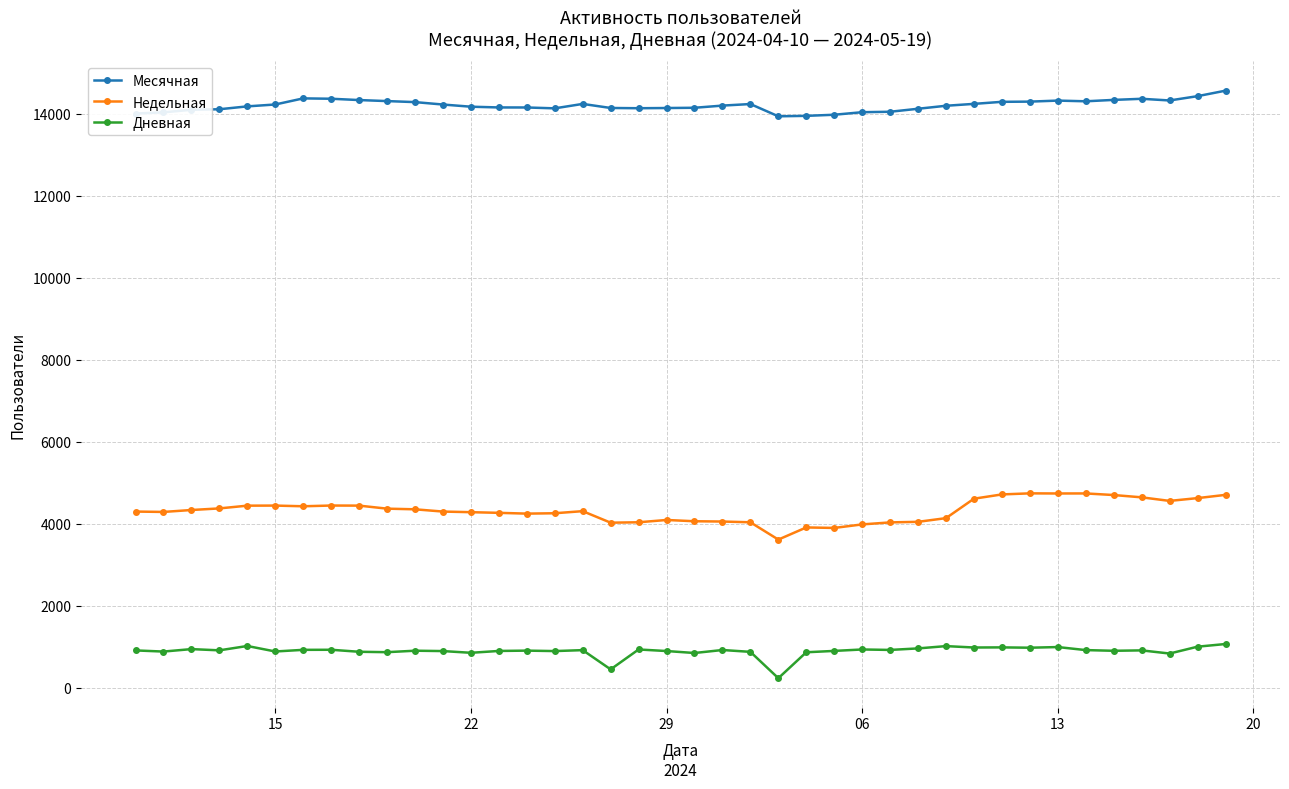

Which series has the largest total across all categories?

Месячная